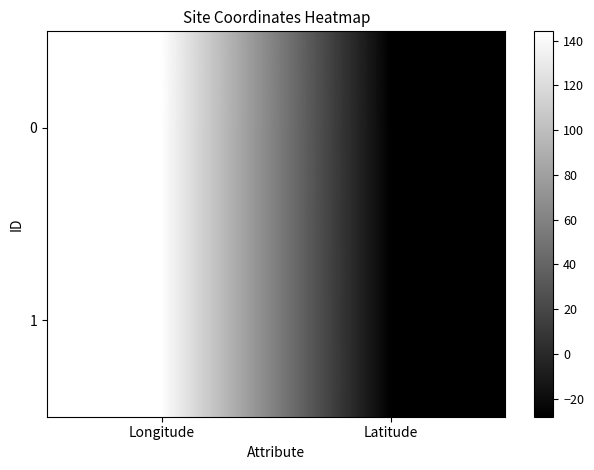

What is the total value across all series at Latitude?

-56.2